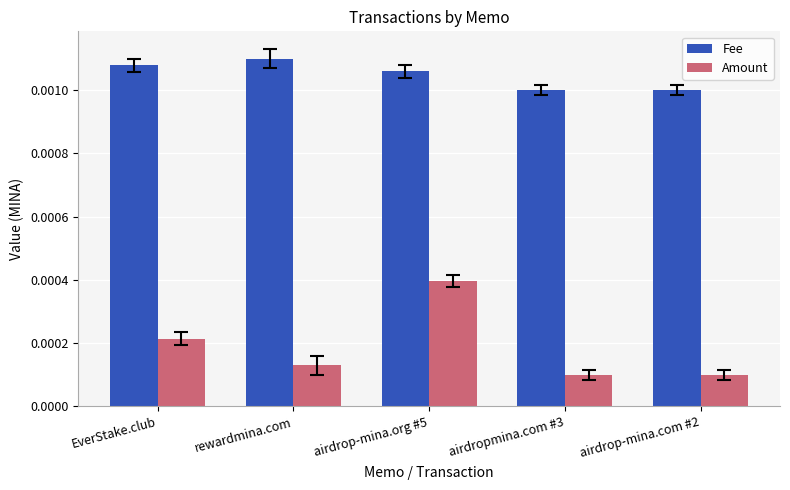

Rank the series by their average value, from lowest to highest.

Amount, Fee